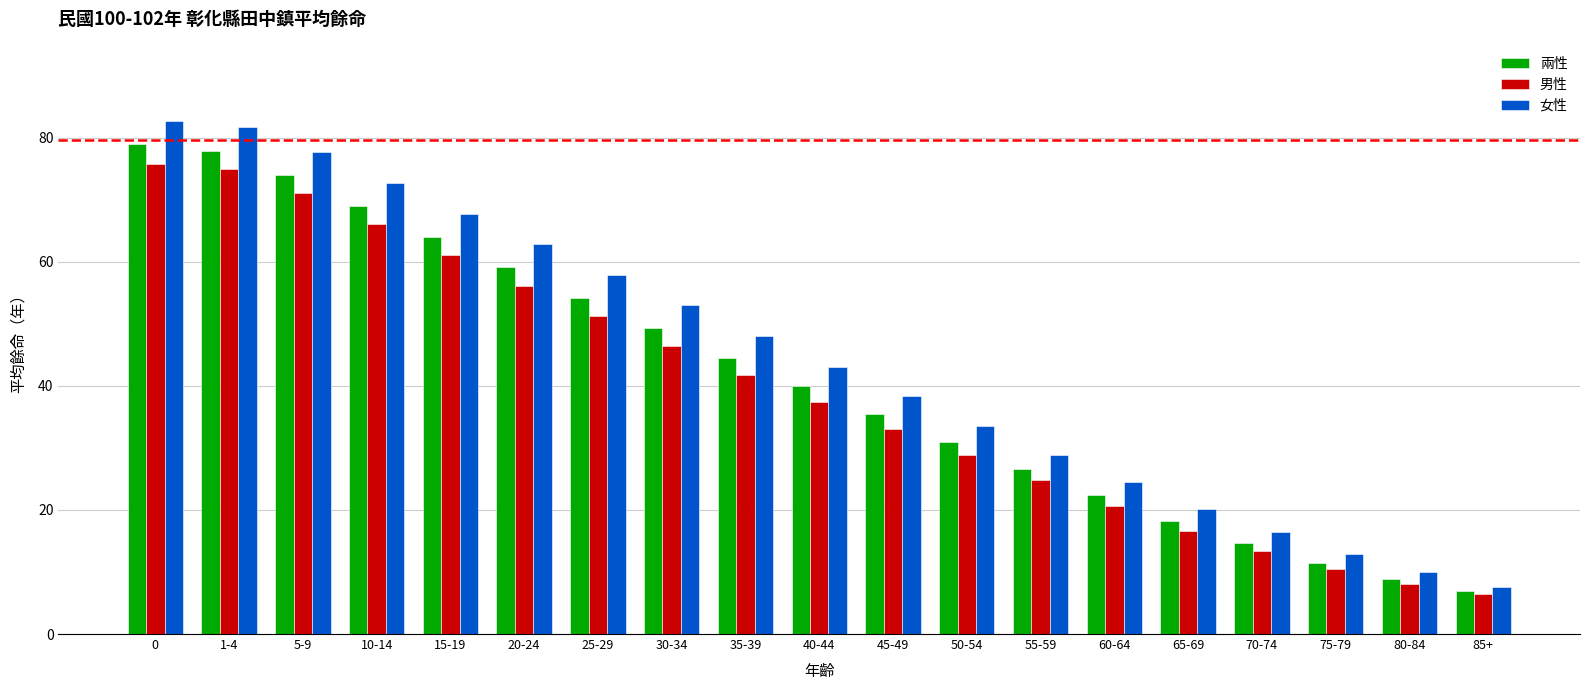

Reading left to right, transcribe all the data shown in this chart.

兩性: 78.9	77.9	74.0	69.0	64.0	59.1	54.2	49.3	44.5	39.9	35.4	31.0	26.6	22.4	18.2	14.7	11.5	8.9	6.9
男性: 75.8	75.0	71.1	66.1	61.1	56.1	51.2	46.4	41.8	37.4	33.1	28.9	24.8	20.7	16.6	13.3	10.4	8.1	6.4
女性: 82.7	81.7	77.7	72.7	67.7	62.8	57.9	53.0	48.0	43.1	38.3	33.6	28.9	24.5	20.1	16.5	12.9	10.0	7.5